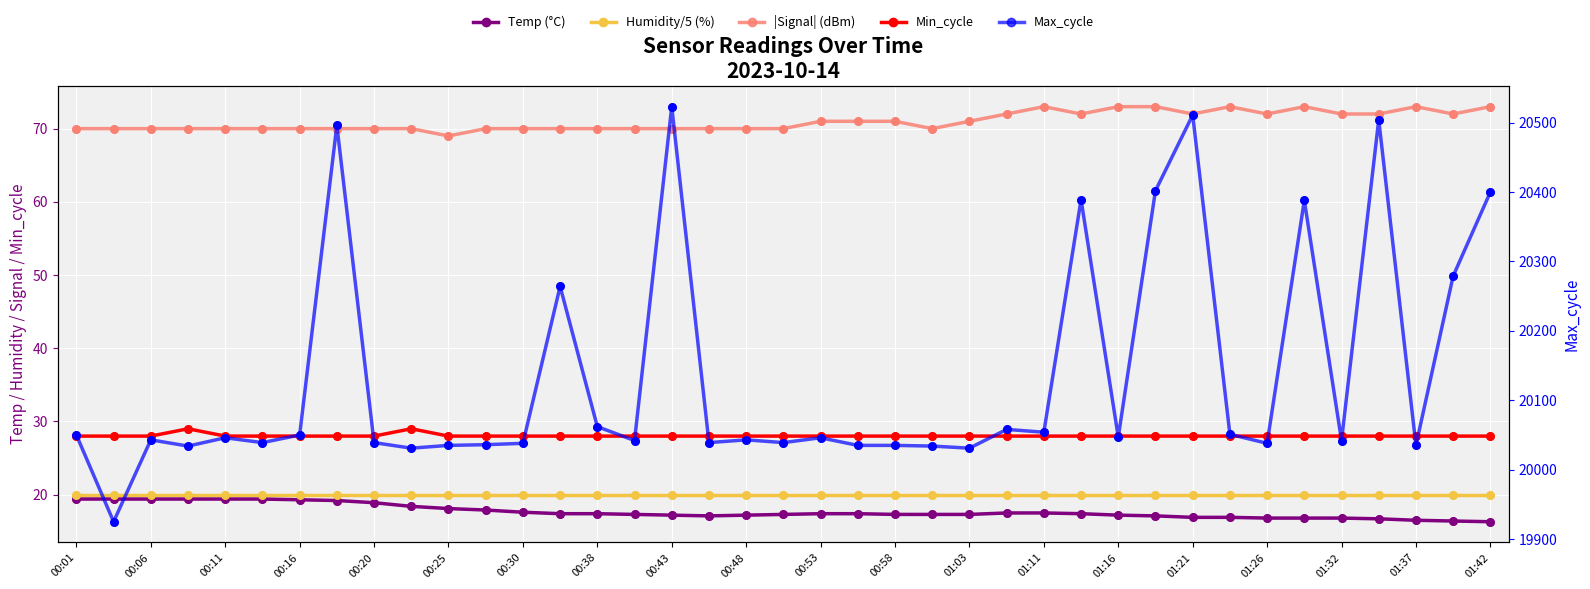

Which series reaches the minimum Y coordinate?

Temp (°C)